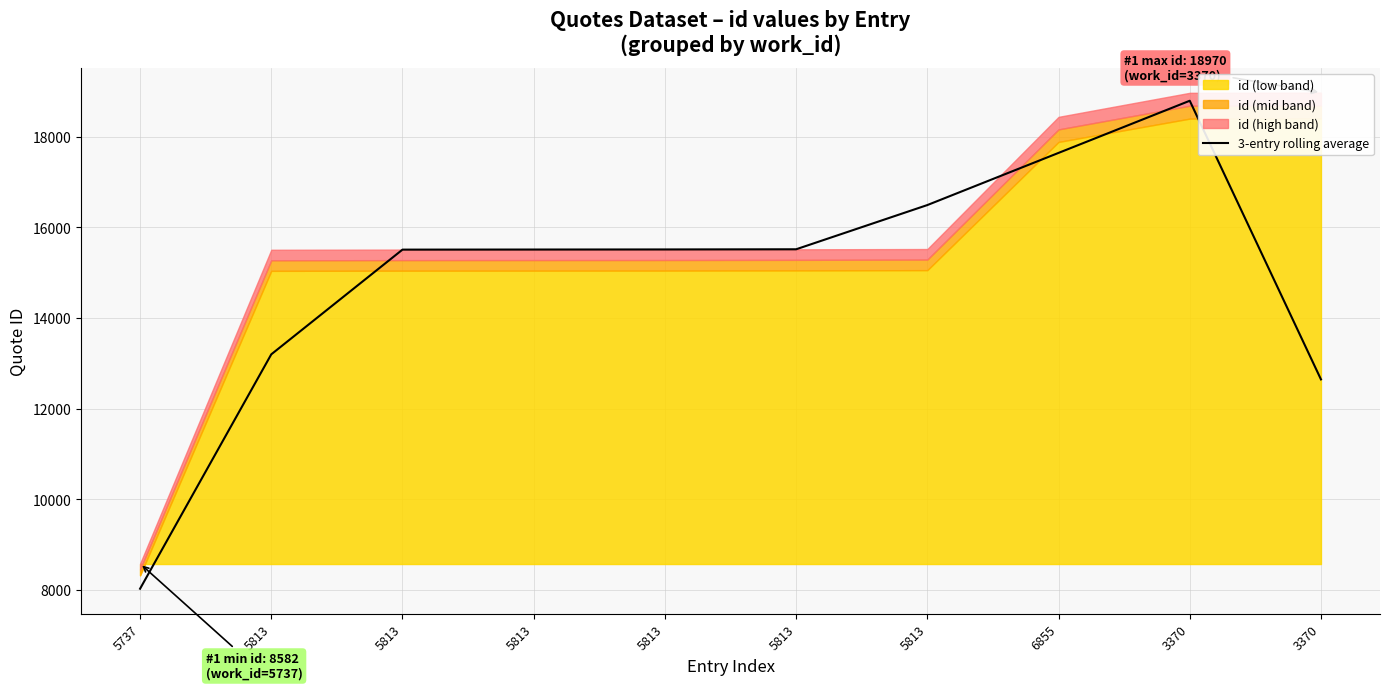

Where does the data first go above 15511?

5813